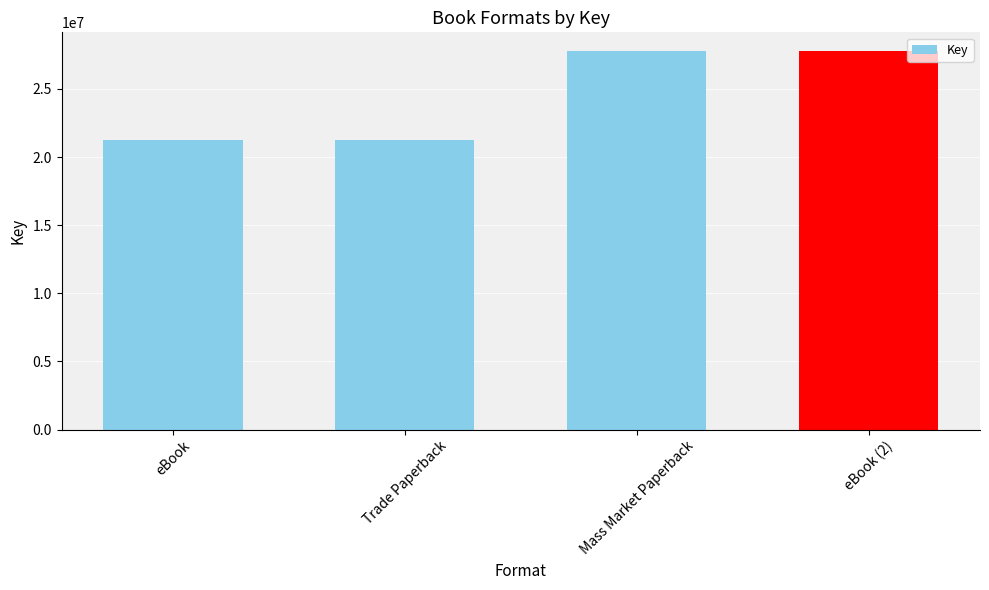

What is the label of the 1st bar from the left?

eBook